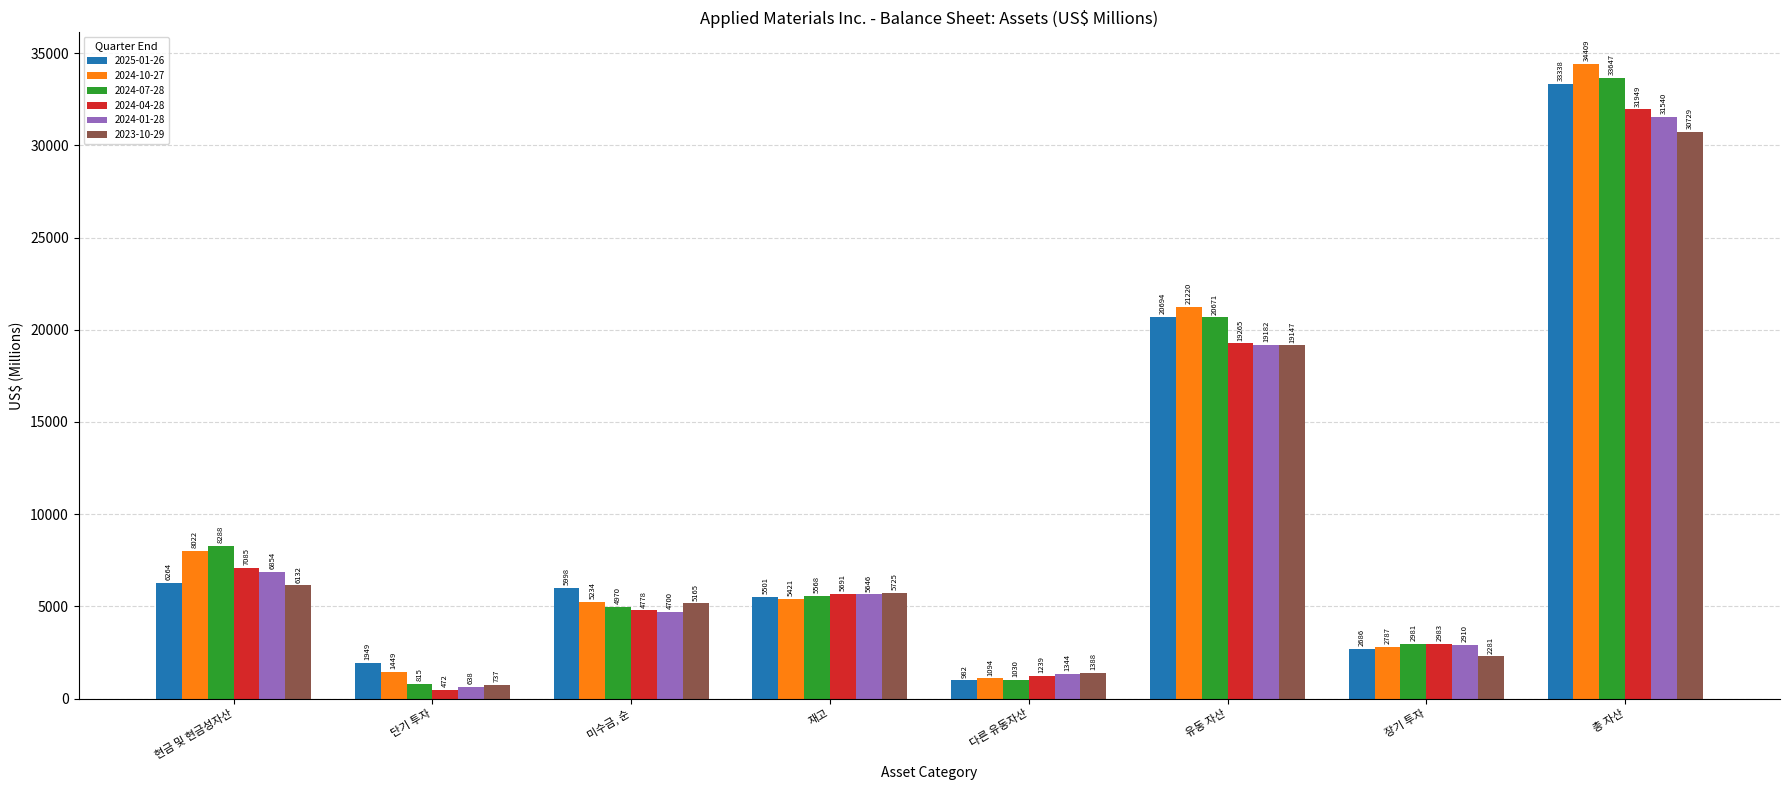

Rank the series by their maximum value, from highest to lowest.

2024-10-27, 2024-07-28, 2025-01-26, 2024-04-28, 2024-01-28, 2023-10-29